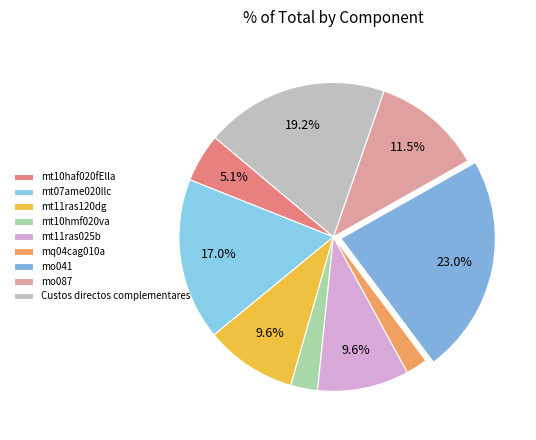

How many slices are in this pie chart?

9